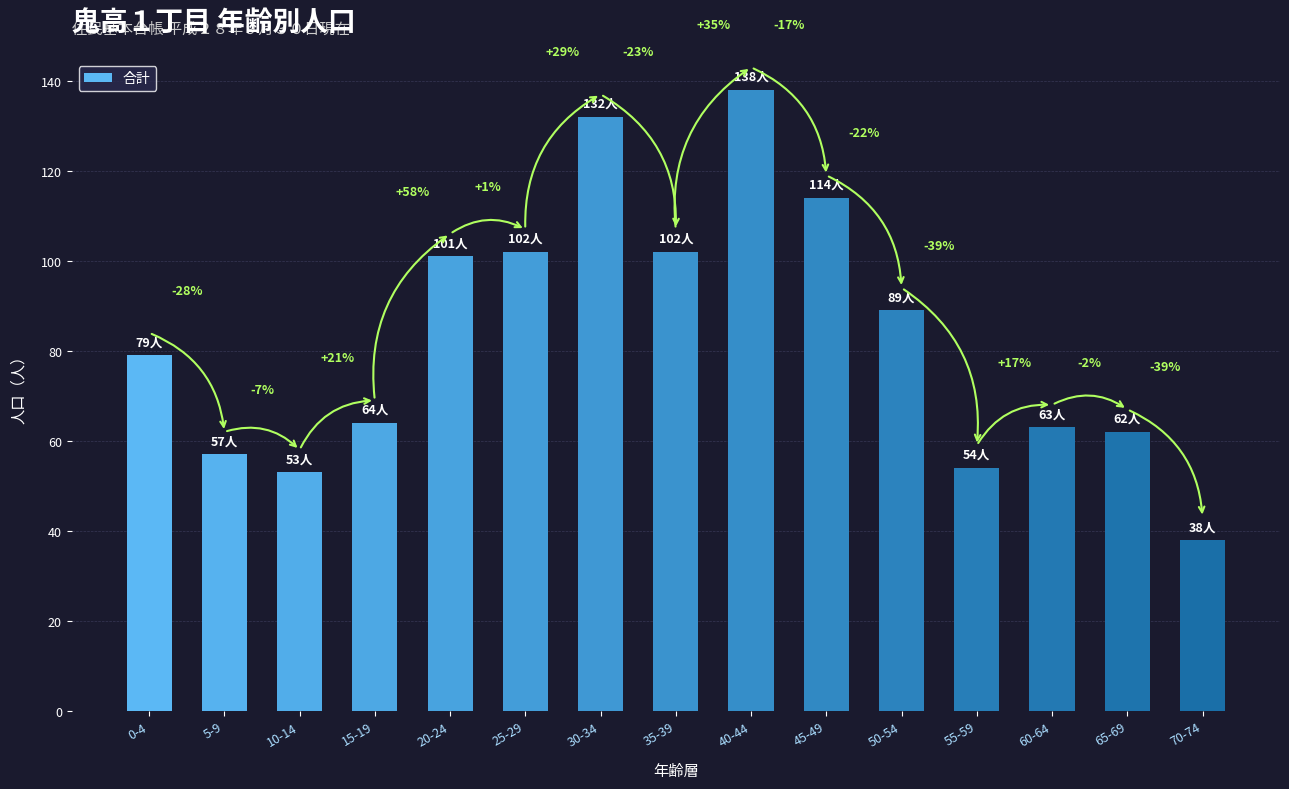

How many bars are there in total?

15